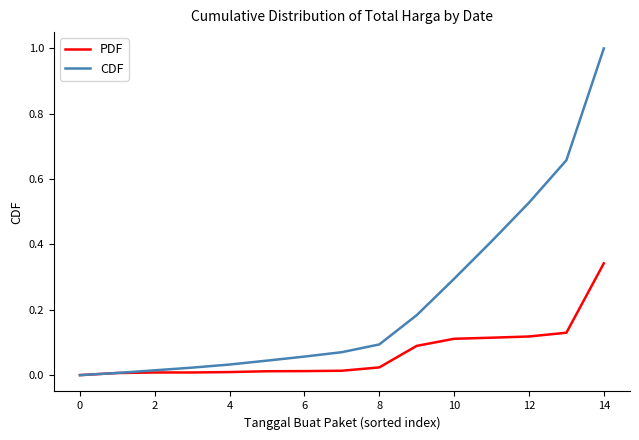

List the series in order of their overall mean, lowest first.

PDF, CDF